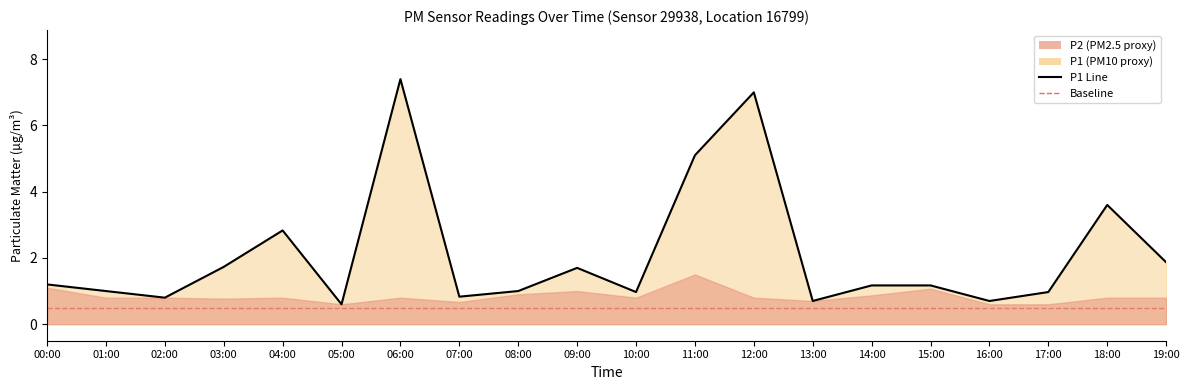

What position from the left is 19:00?

20